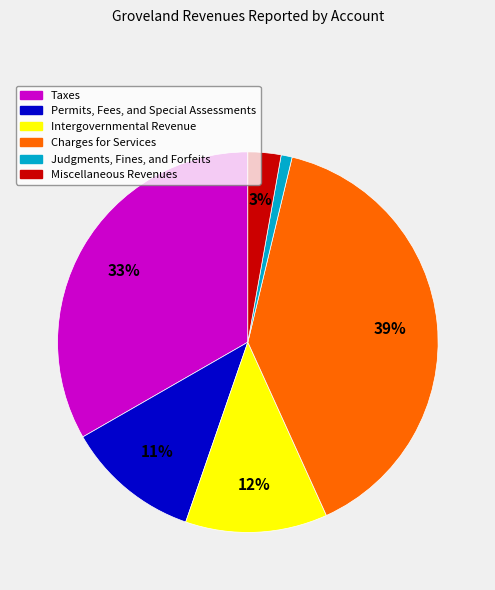

Is it true that Permits, Fees, and Special Assessments is 5% of the pie?

False